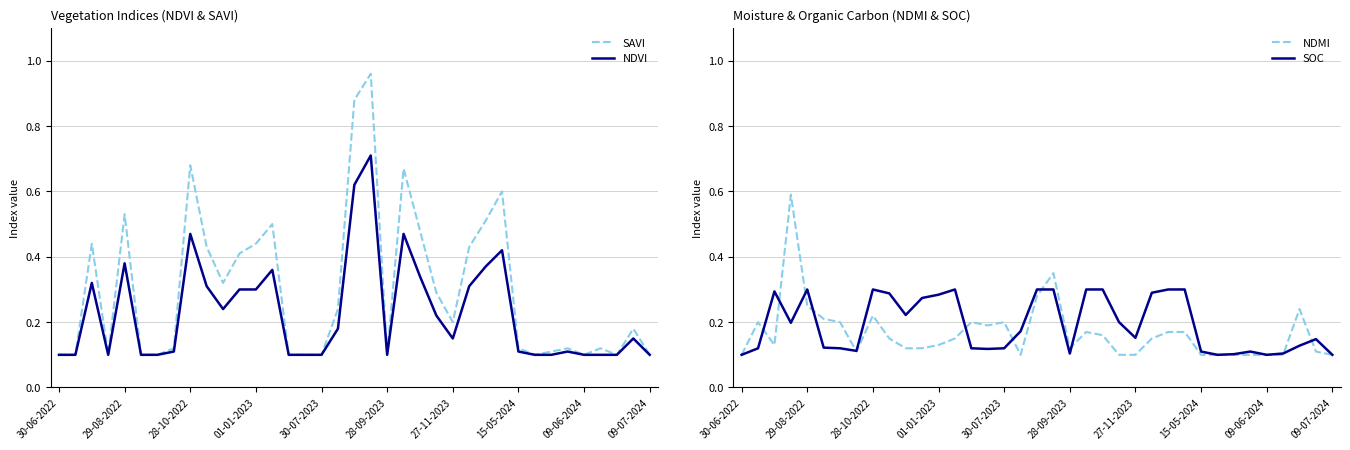

Which series has the largest total across all categories?

SAVI